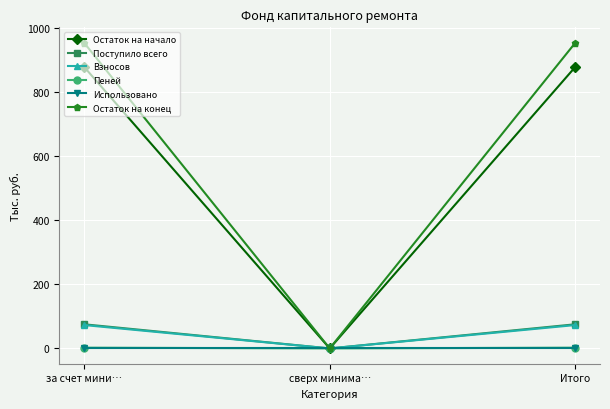

What is the maximum value shown in the chart?

953.2